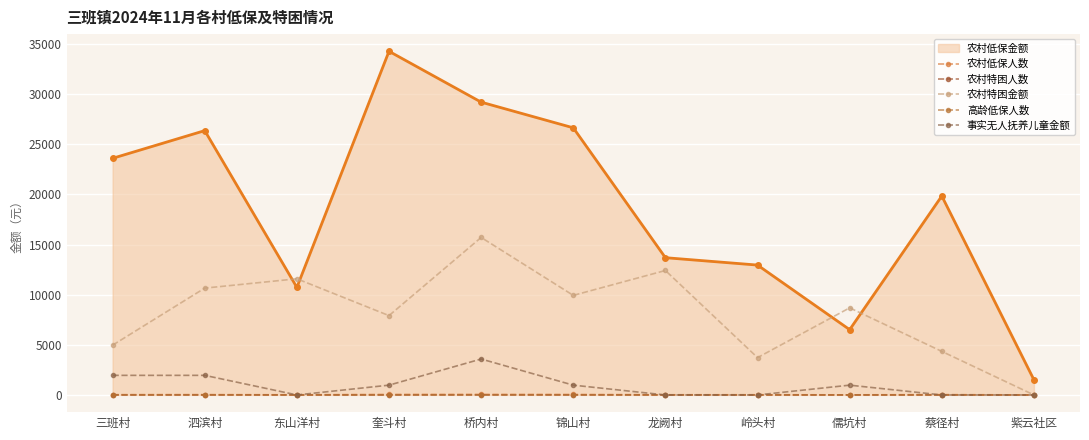

Where is the first local maximum for 农村特困人数?

泗滨村